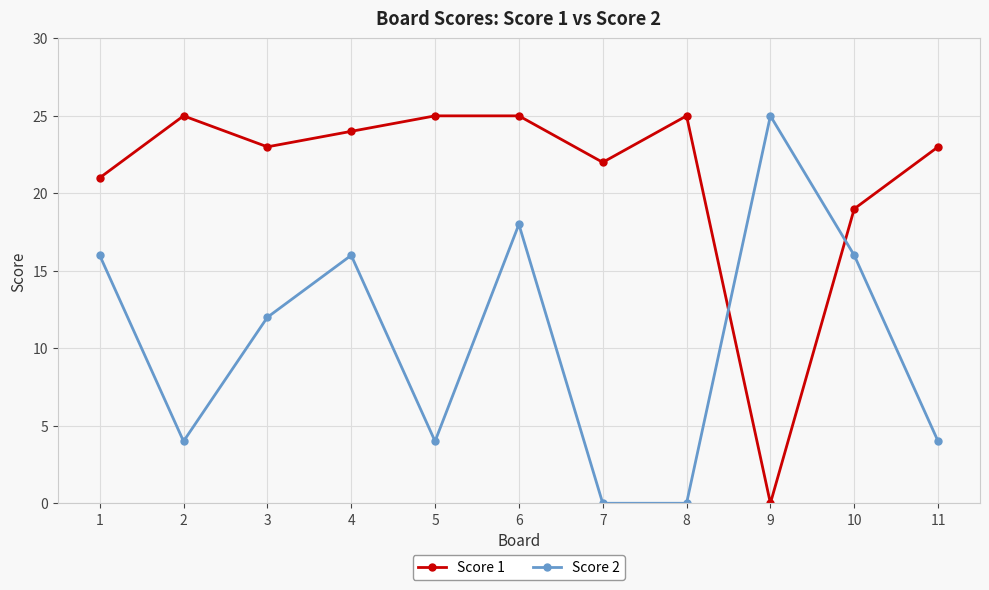

The Score 2 series shows 4 at 5. True or false?

True